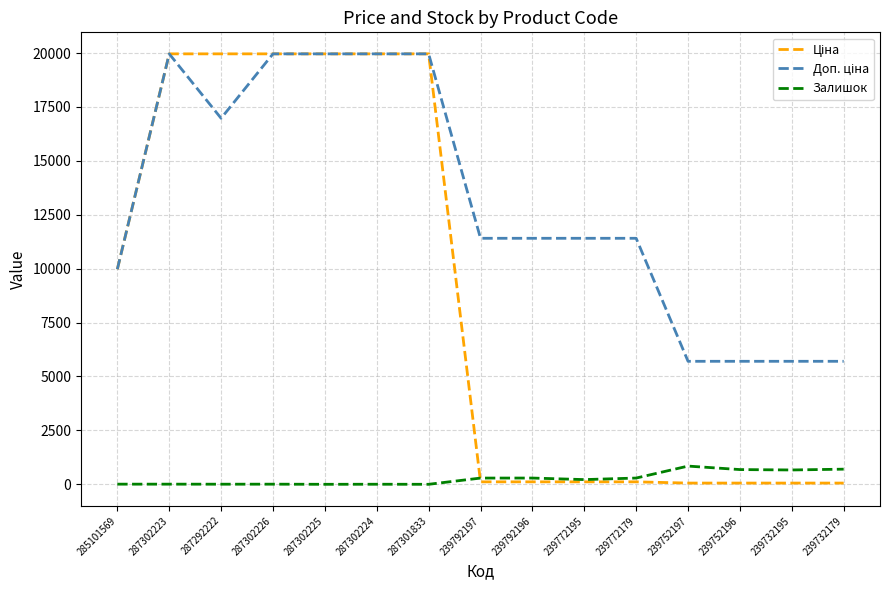

What is the highest value of the Залишок series?

845.0